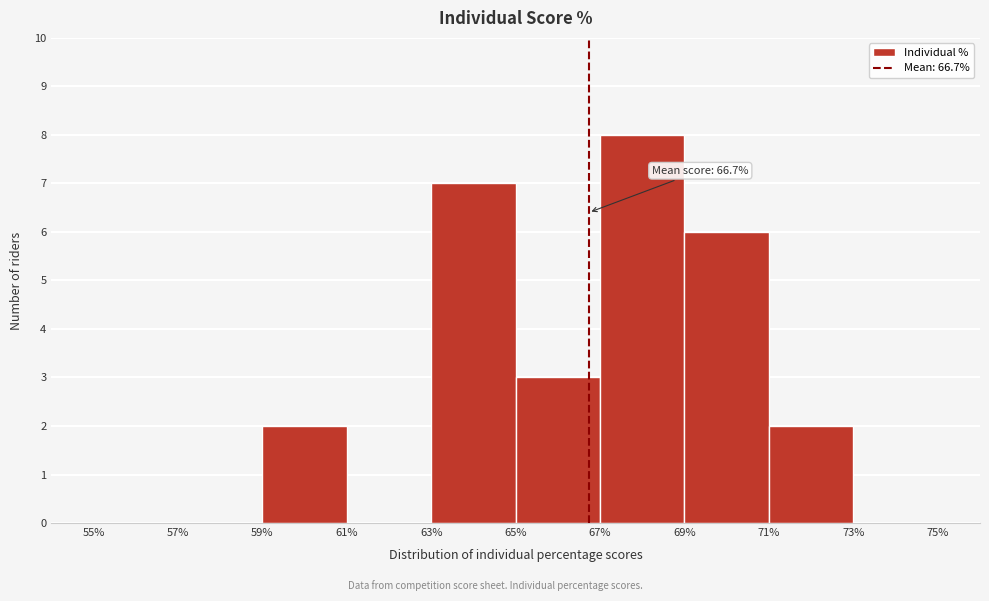

Over which range of the x-axis is the bar tallest?

67% to 69%